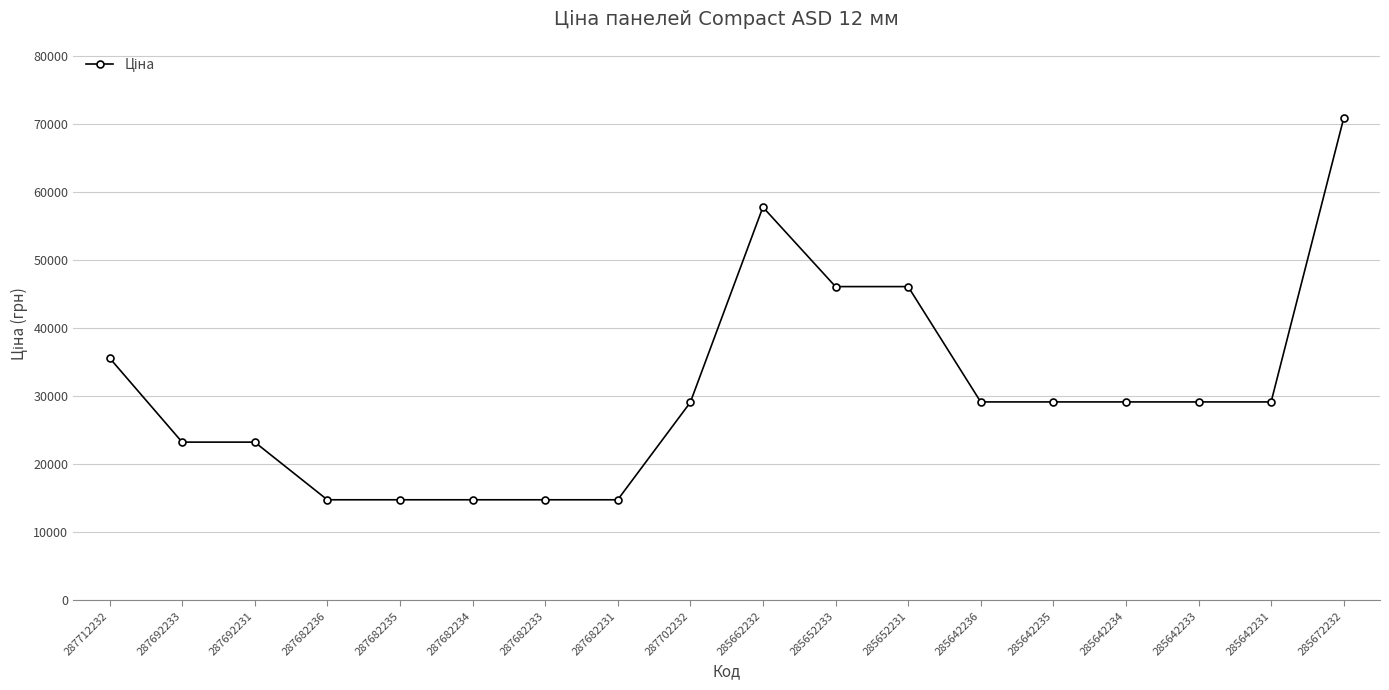

What is the change in value from 287682236 to 285642234?

+14387.7